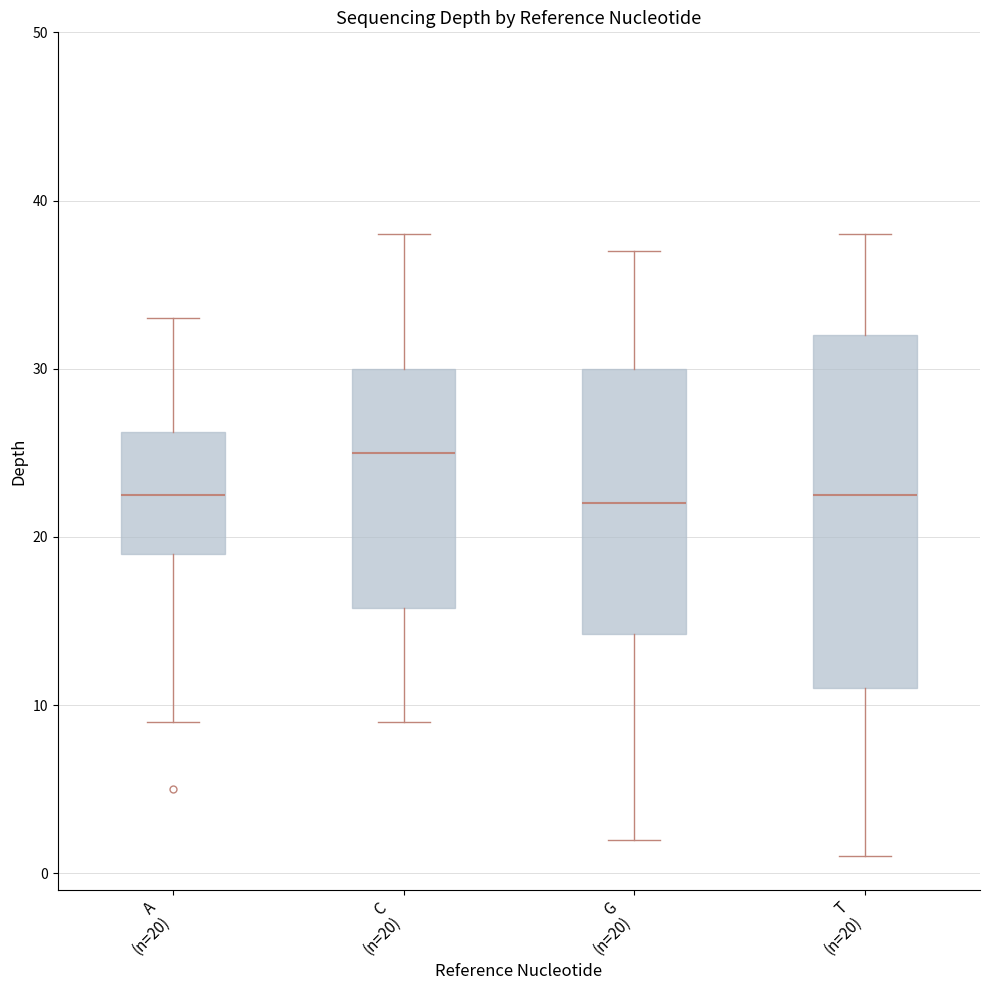

Reading left to right, read every box against the y-axis: the position of its median line, the range the box covers, and the ends of its whiskers. The values are not printed on the chart, so give them approximately, as read against the axis.

A (n=20): median 23, box 19 to 26, whiskers 9 to 33
C (n=20): median 25, box 16 to 30, whiskers 9 to 38
G (n=20): median 22, box 14 to 30, whiskers 2 to 37
T (n=20): median 23, box 11 to 32, whiskers 1 to 38